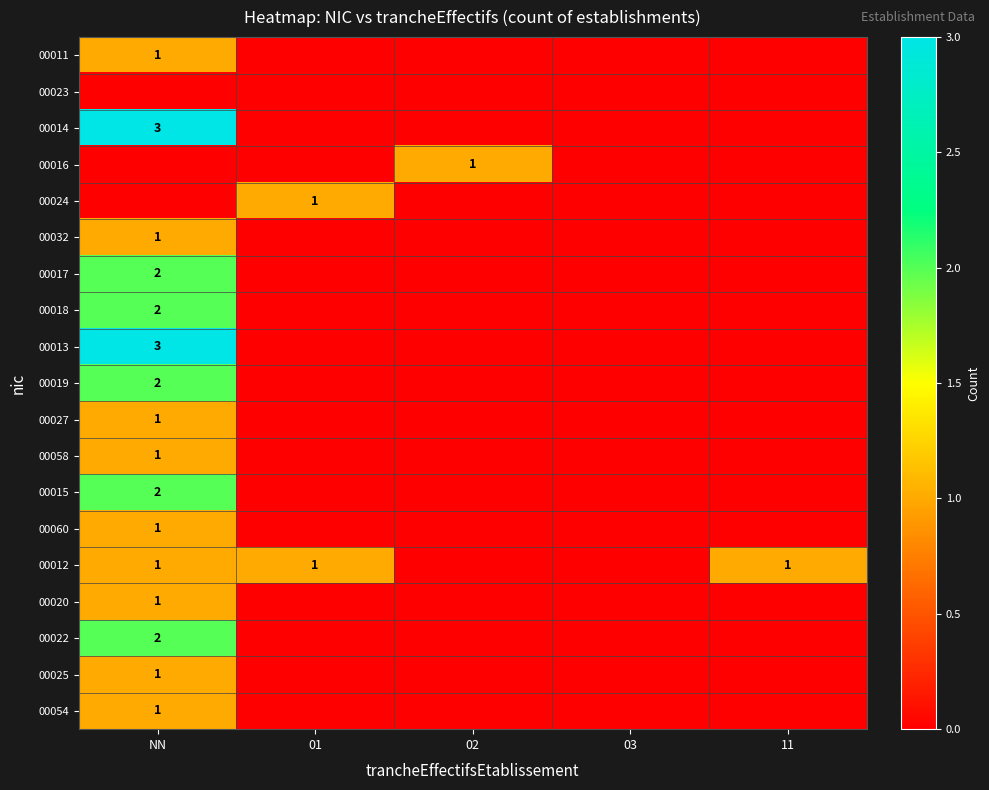

Is it true that 00032 equals 1 at NN?

True